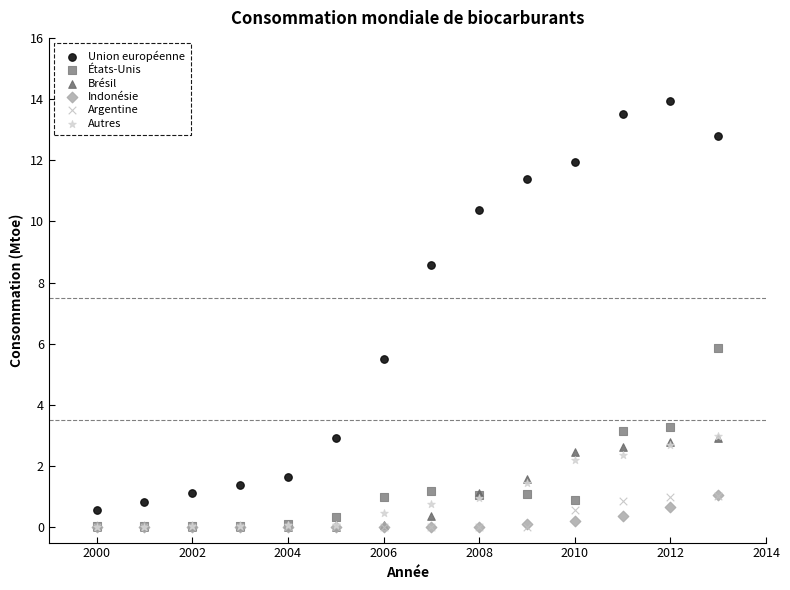

What are all the series names shown in the legend?

Union européenne, États-Unis, Brésil, Indonésie, Argentine, Autres